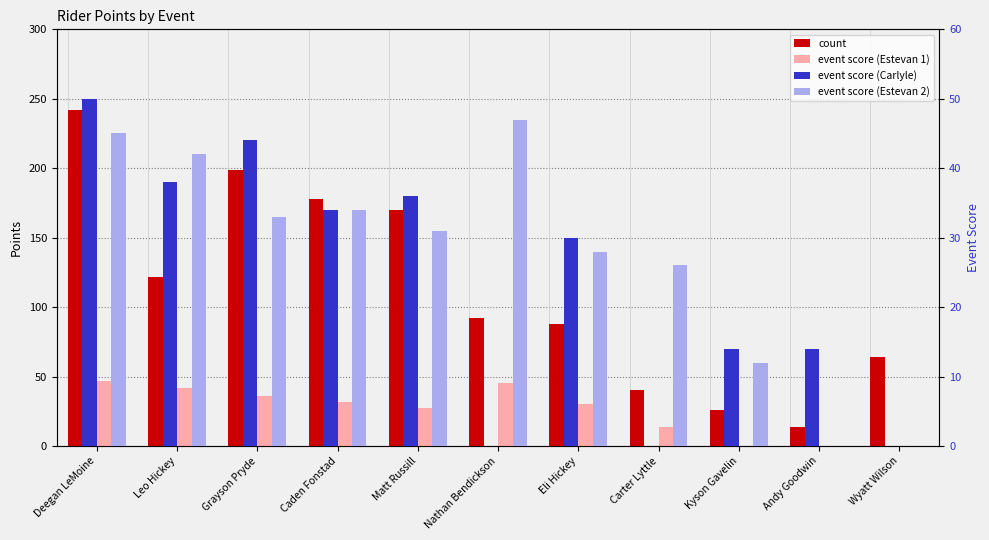

What is the total value across all series at Leo Hickey?

244